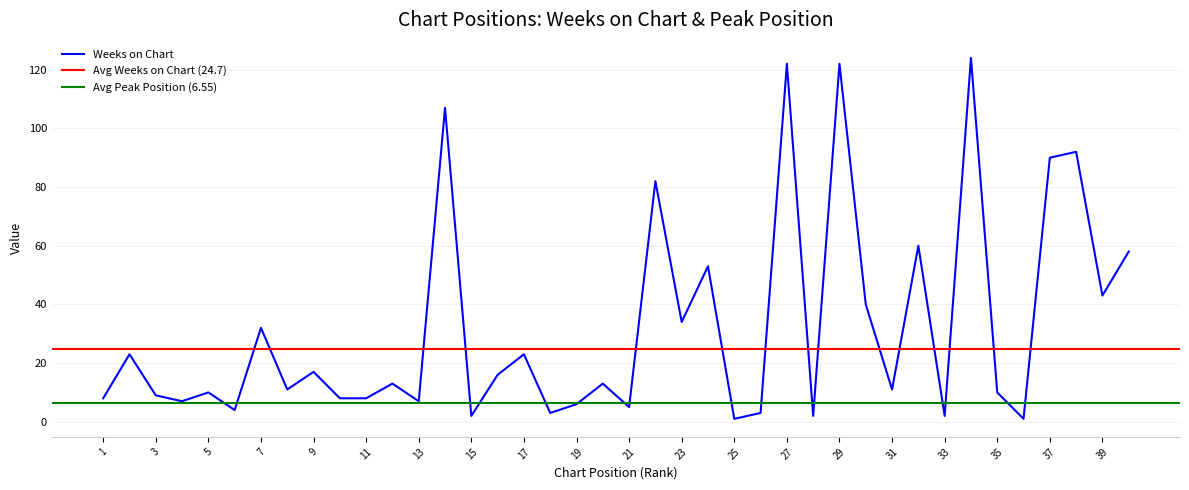

The value at 15 is 2. True or false?

True